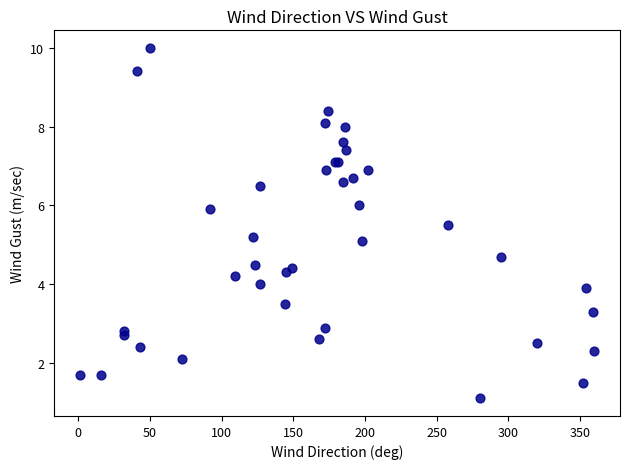

What Y value in the scatter plot is closest to 5?

5.1